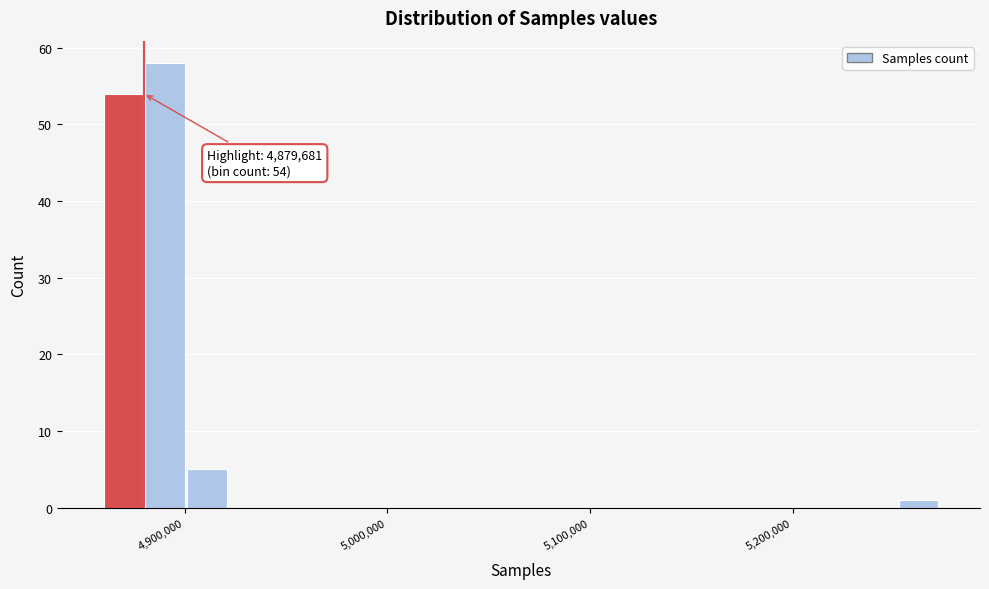

Read against the x-axis, roughly where is the centre of the tallest bar?

4890000